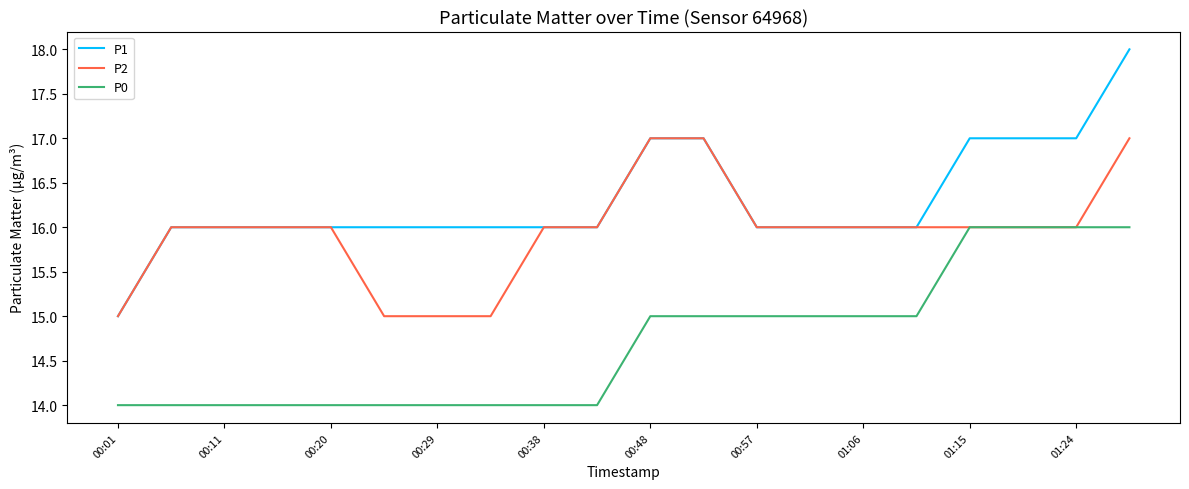

Which series has the largest total across all categories?

P1